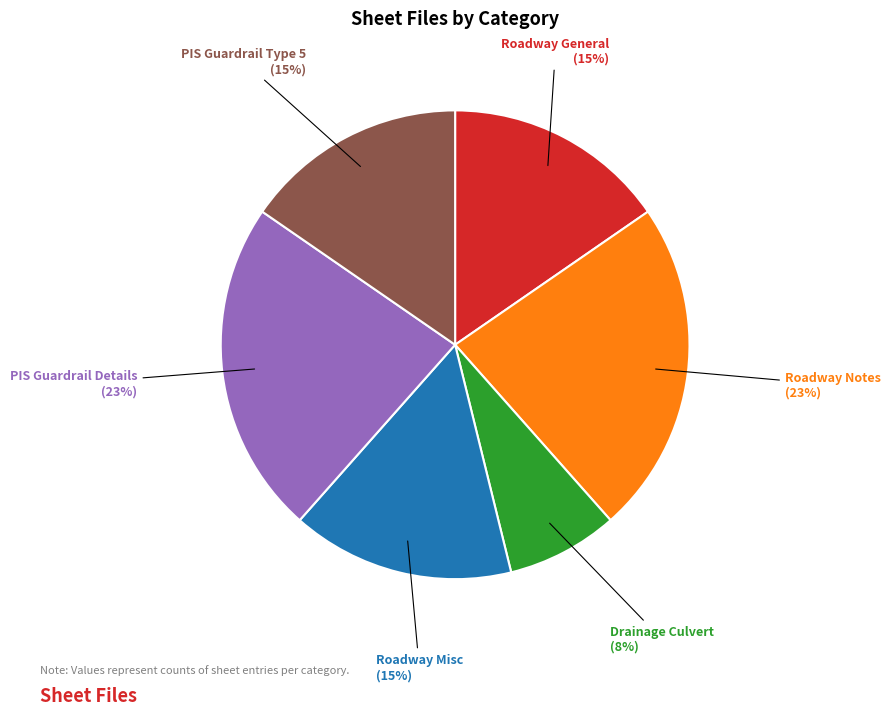

Is there any slice that represents more than half of the pie?

No